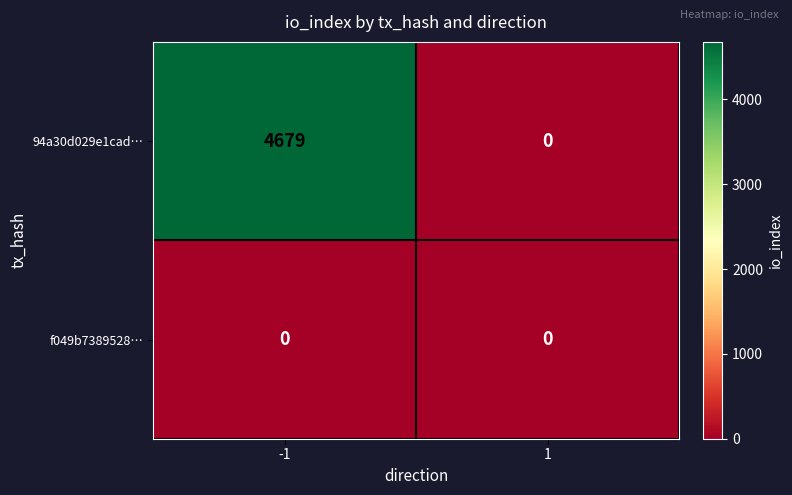

Rank the series by their average value, from lowest to highest.

f049b7389528…, 94a30d029e1cad…